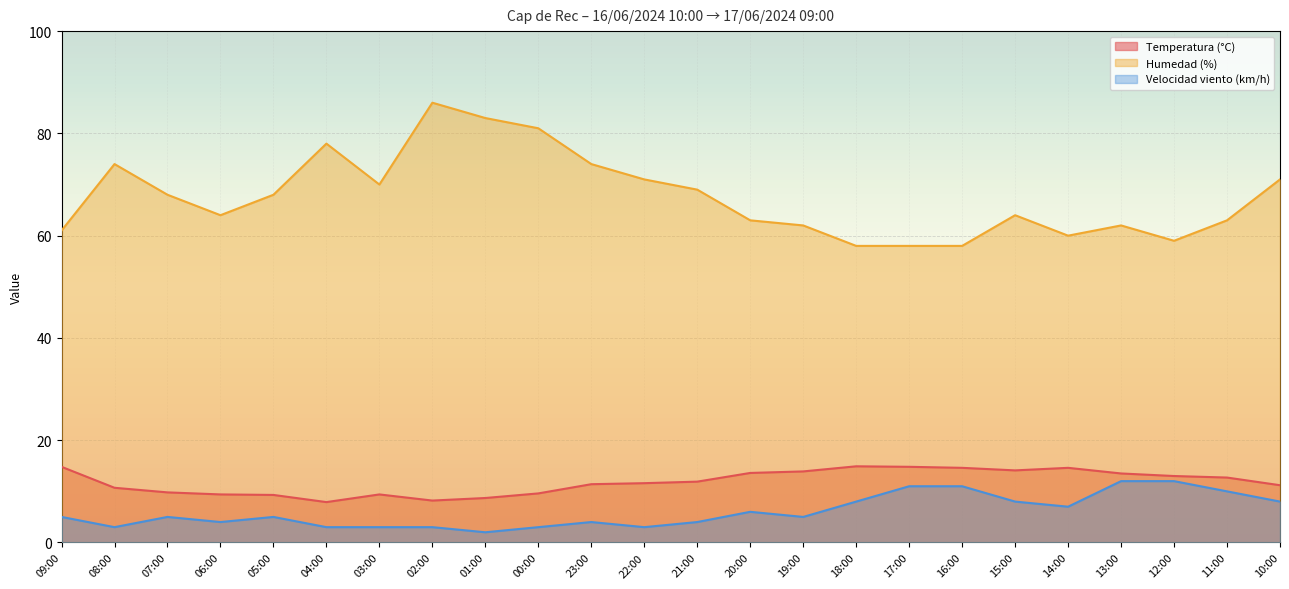

What is the difference between the maximum and minimum values in the Humedad (%) series?

28.0